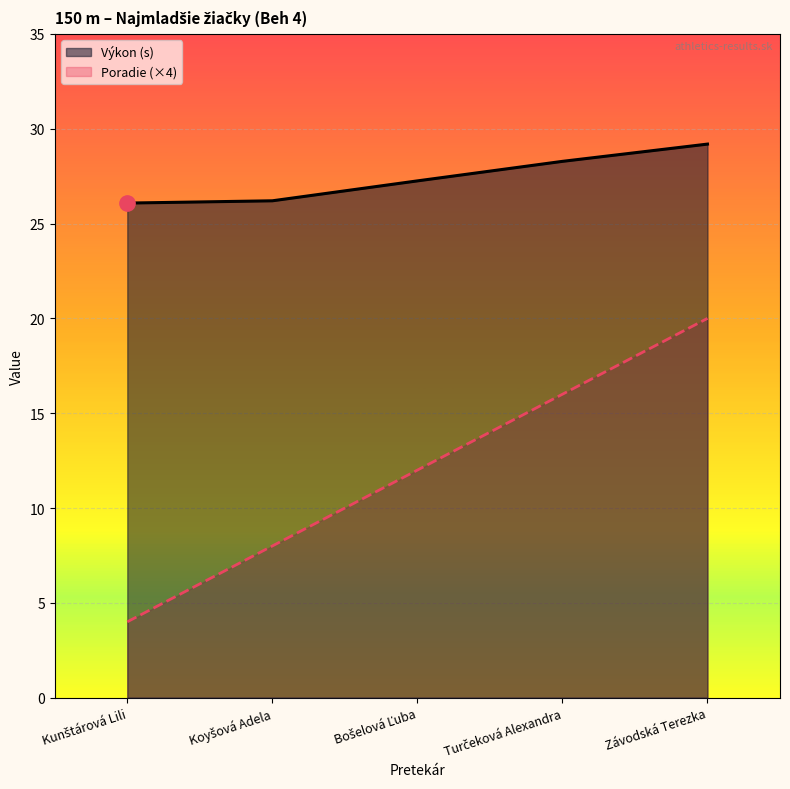

What are all the series names shown in the legend?

Výkon (s), Poradie (×4)